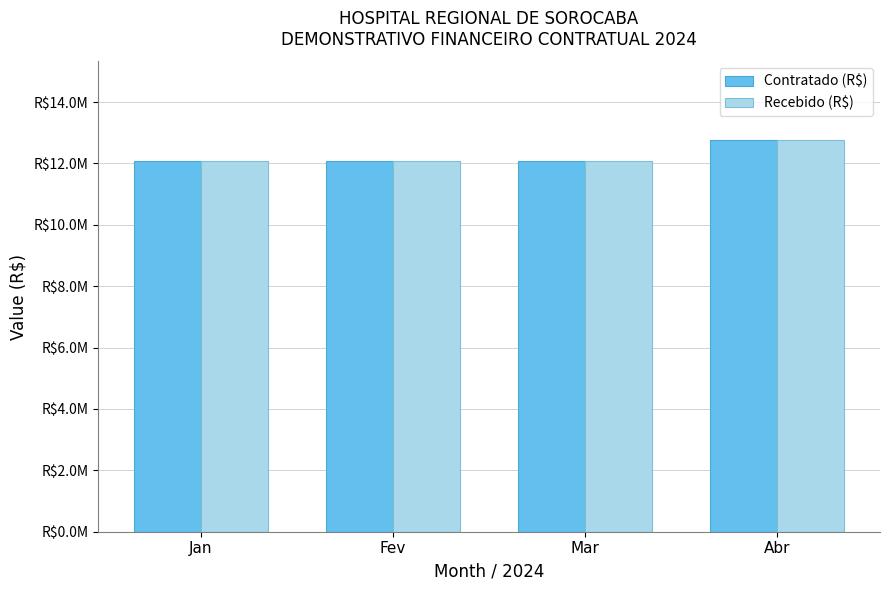

Does the chart contain any negative values?

No